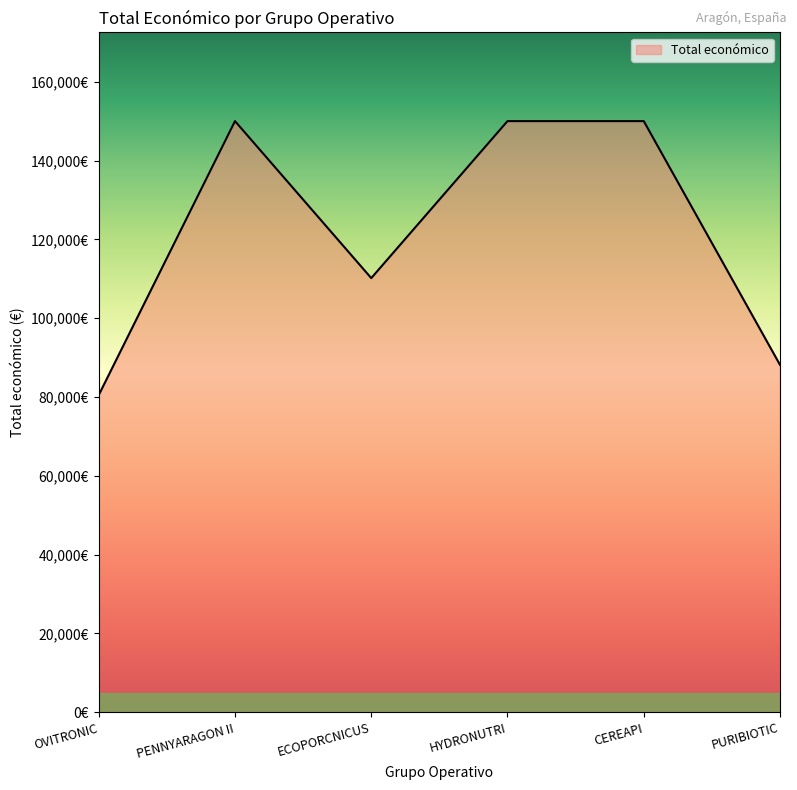

Read the value at CEREAPI, to the nearest 50.

150000